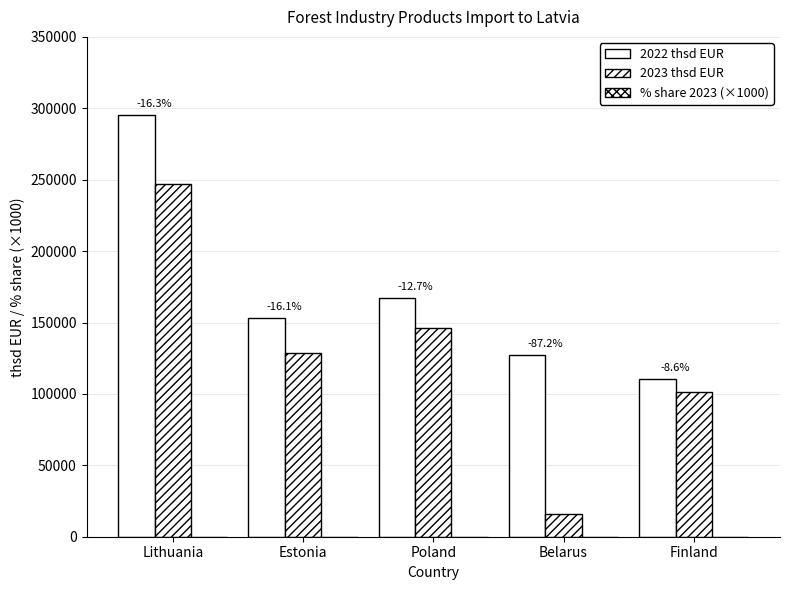

How many groups of bars are there?

5